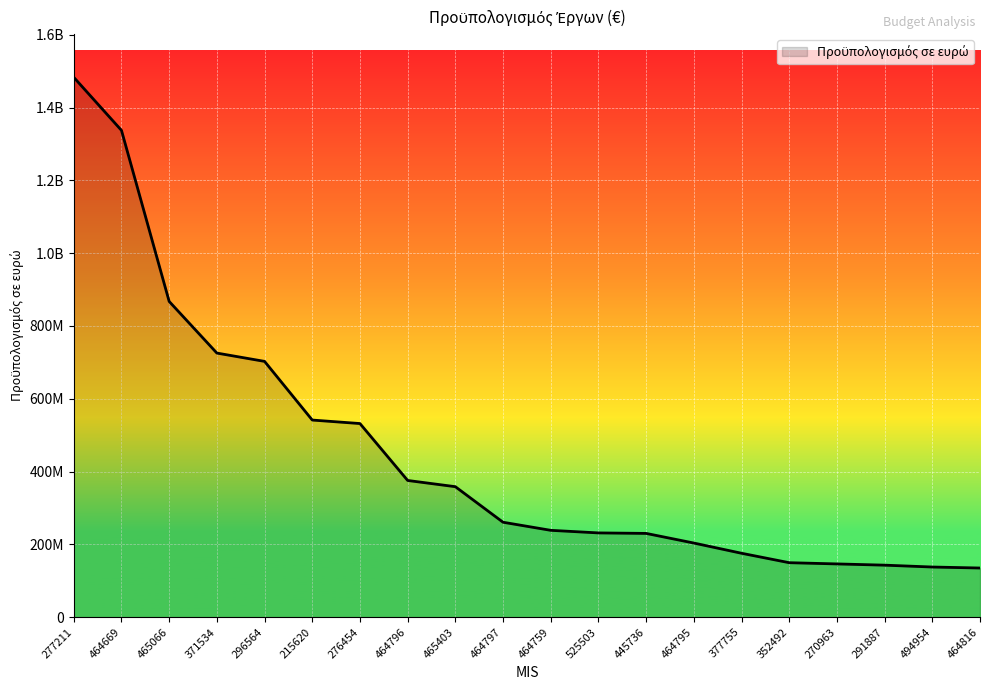

The chart shows a value of 357618985 at 276454. True or false?

False